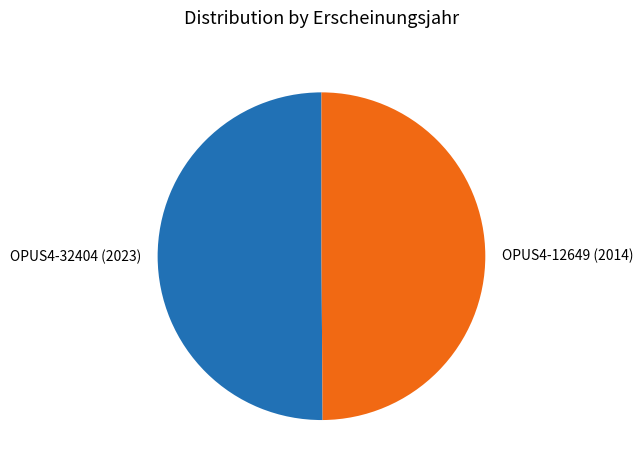

Do OPUS4-32404 (2023) and OPUS4-12649 (2014) together represent more than half of the pie?

Yes